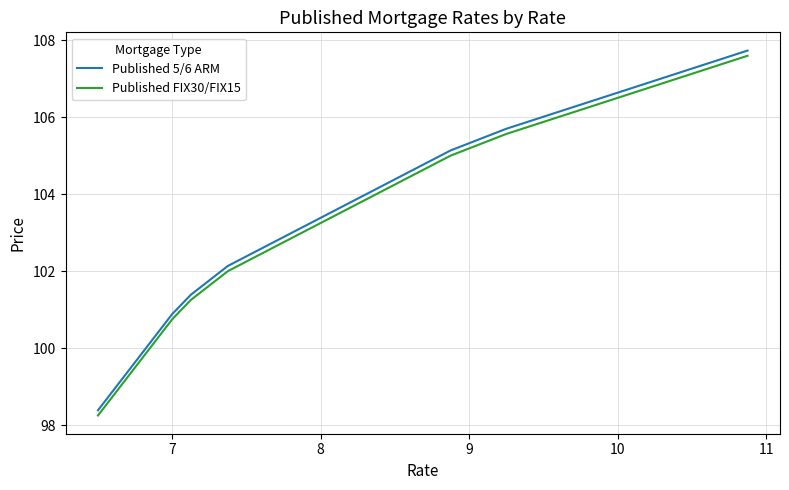

True or false: Published 5/6 ARM and Published FIX30/FIX15 intersect in this chart.

False